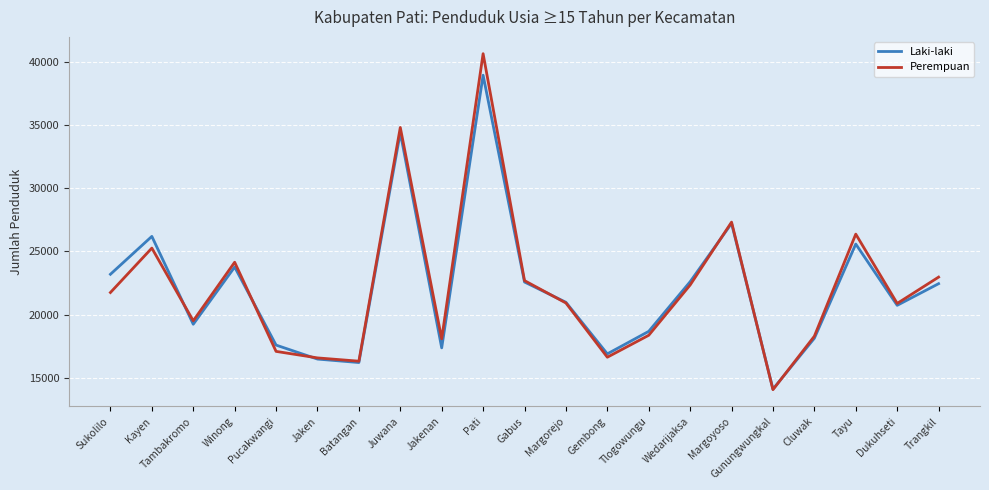

Which category has the lowest value across all series?

Gunungwungkal